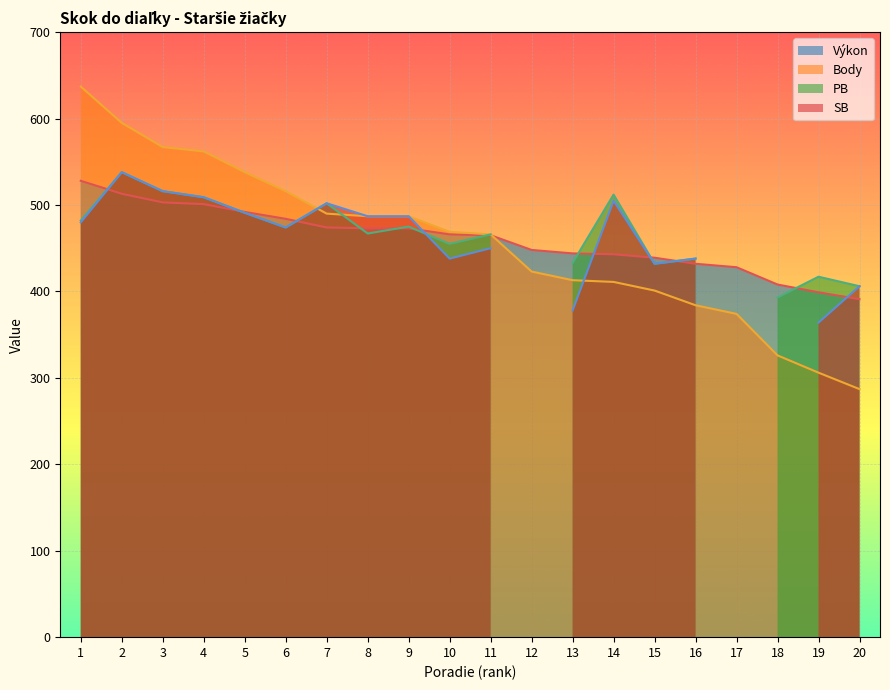

What is the sum of all Body values?

9139